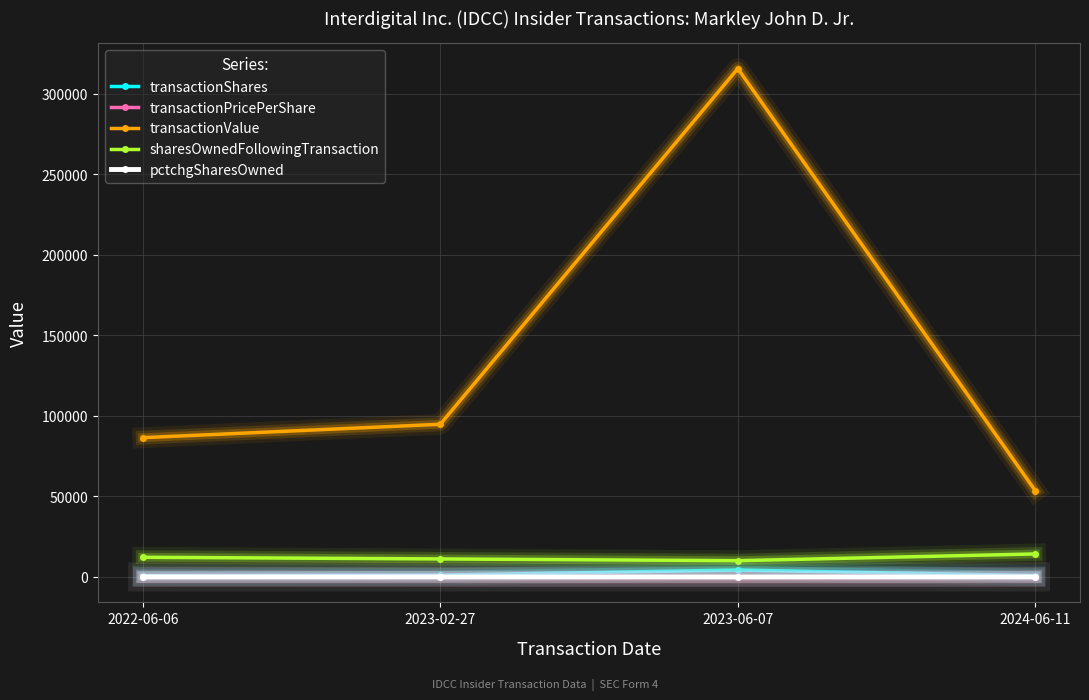

What is the sum of the sharesOwnedFollowingTransaction values at 2024-06-11 and 2022-06-06?

26463.0